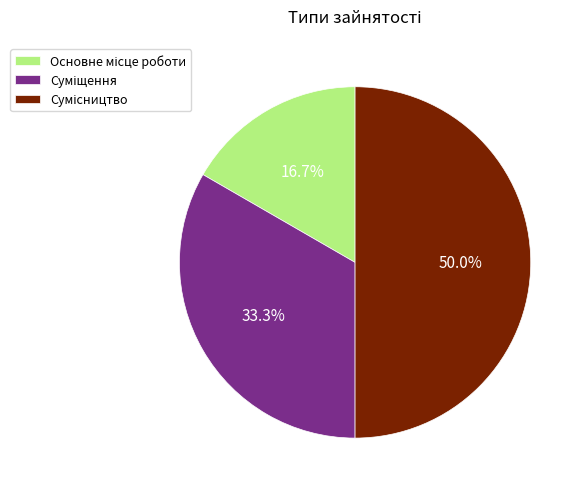

What percentage is the Сумісництво slice, to the nearest percent?

50%